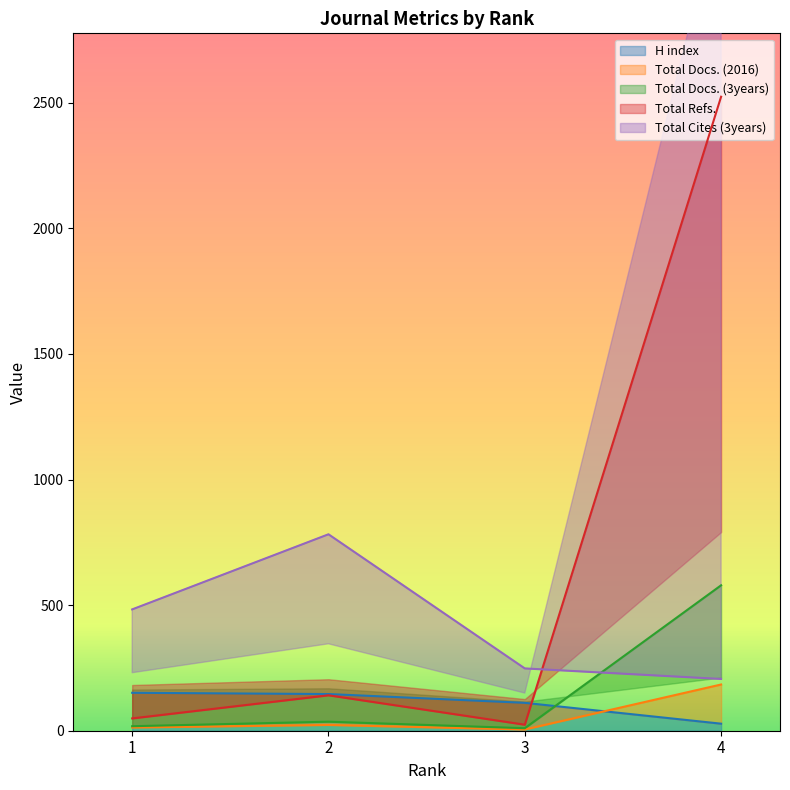

What is the sum of all Total Refs. values?

2738